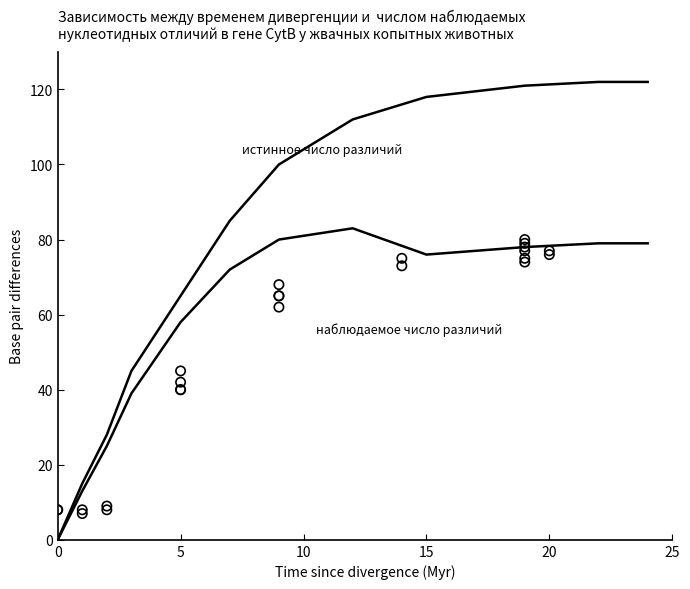

Is the value of наблюдаемое число различий at 10 greater than the value of истинное число различий at 8?

No